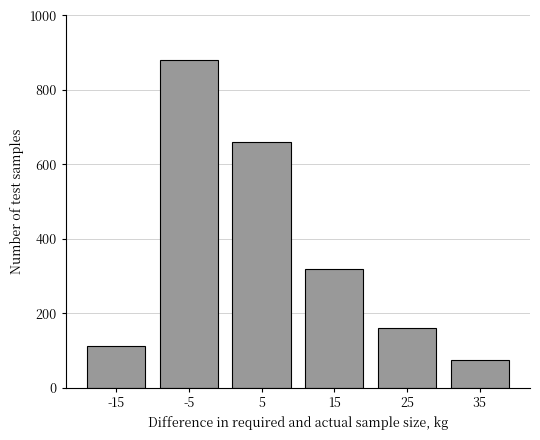

Reading right to left, what are all the values shown in this chart?

35=75	25=160	15=320	5=660	-5=880	-15=113